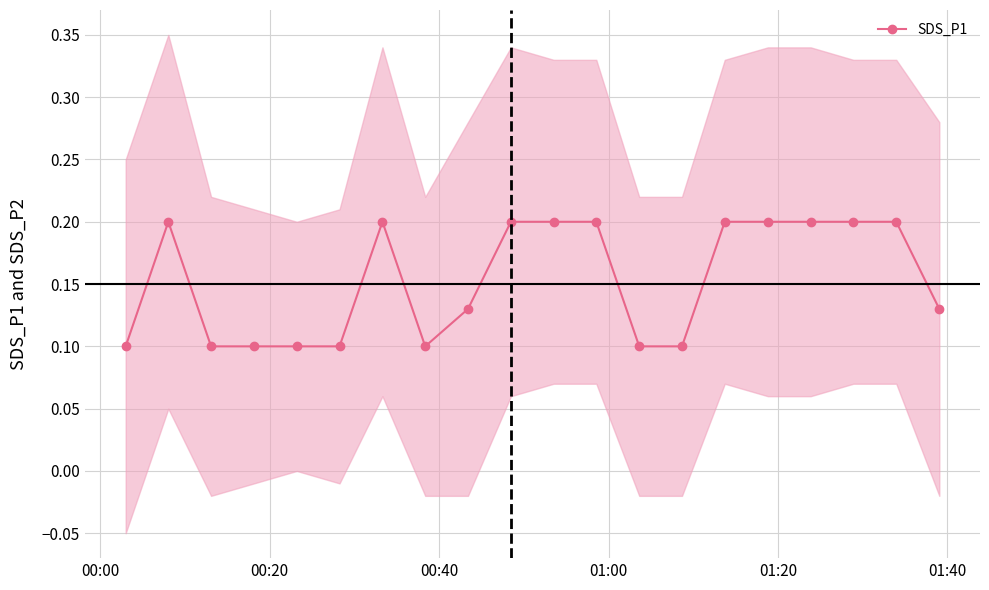

What is the minimum value shown in the chart?

0.1